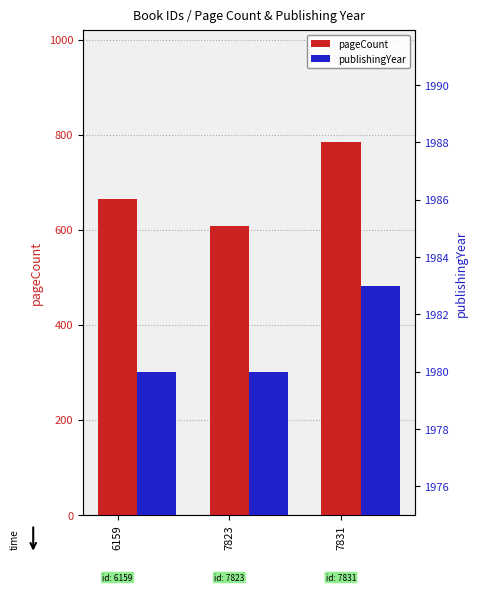

How many pageCount values are between 608 and 784?

3